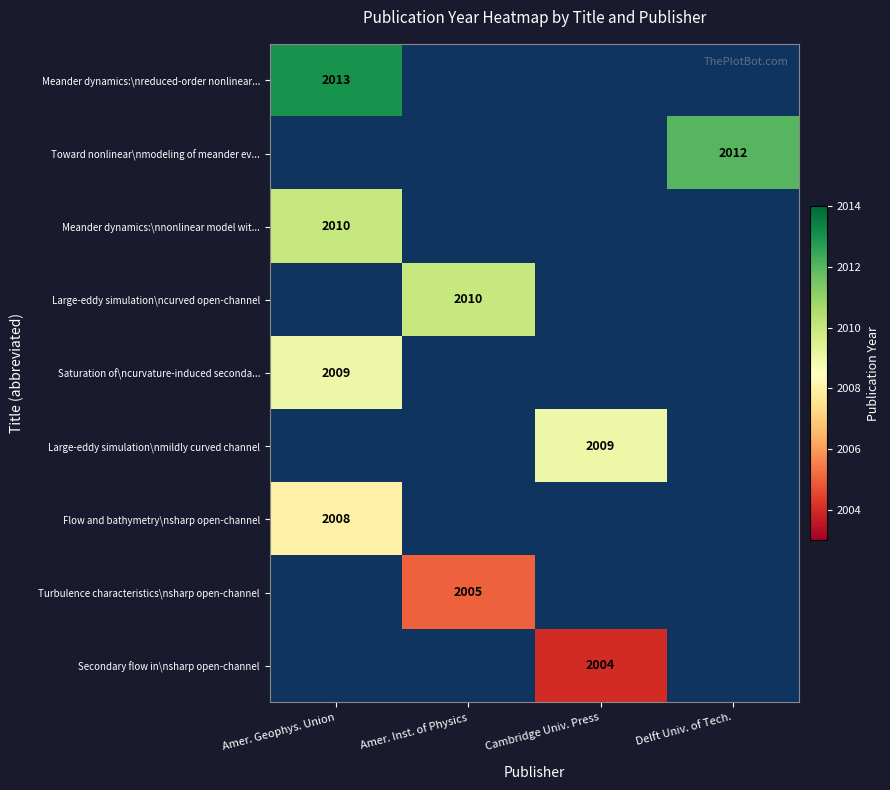

True or false: Saturation of\ncurvature-induced seconda... has a value of 1308 at Amer. Geophys. Union.

False